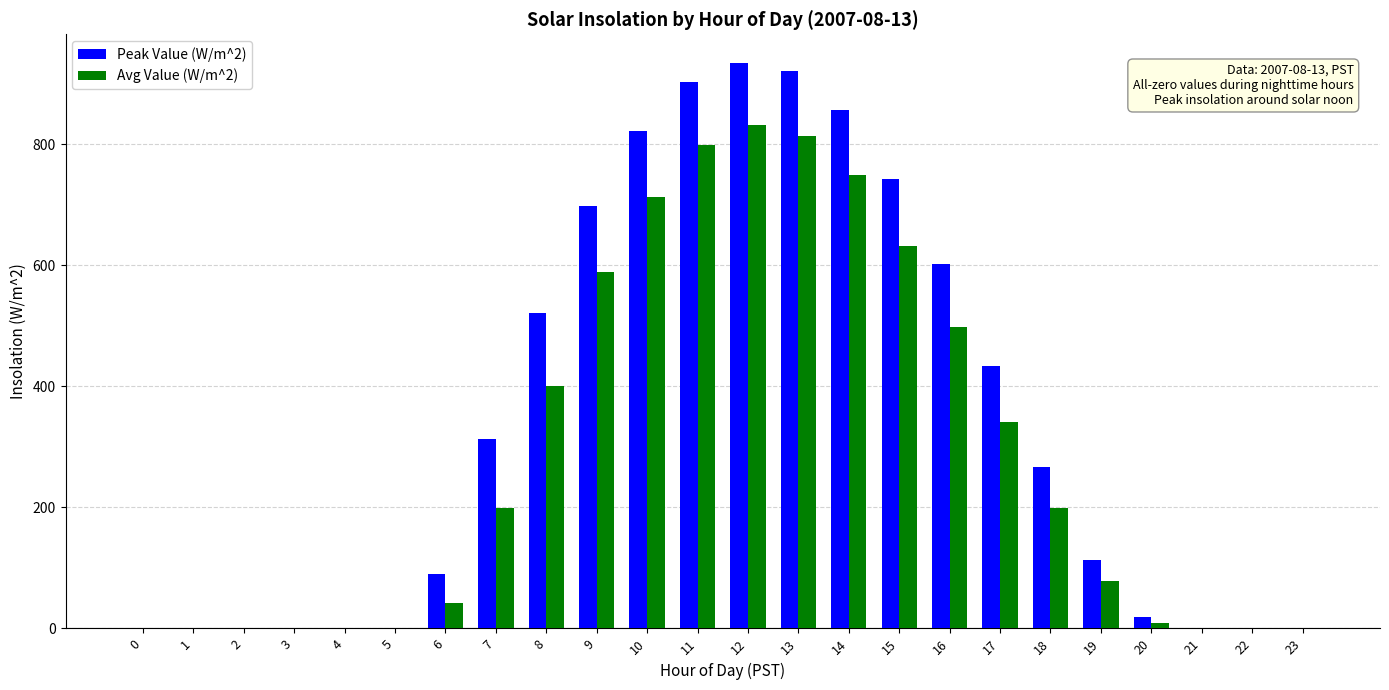

How many values in the Peak Value (W/m^2) series exceed 267?

12